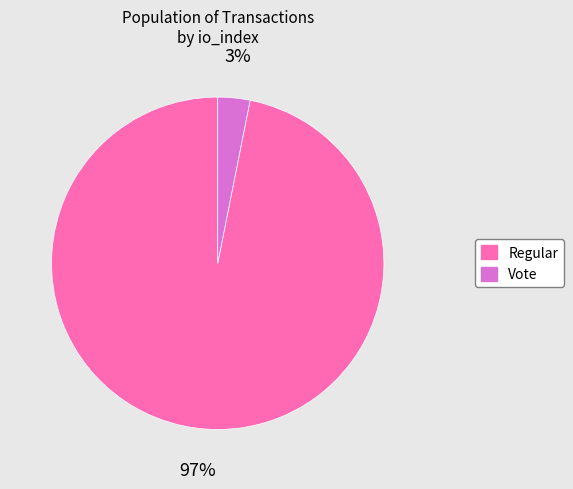

Is there any slice that represents more than half of the pie?

Yes